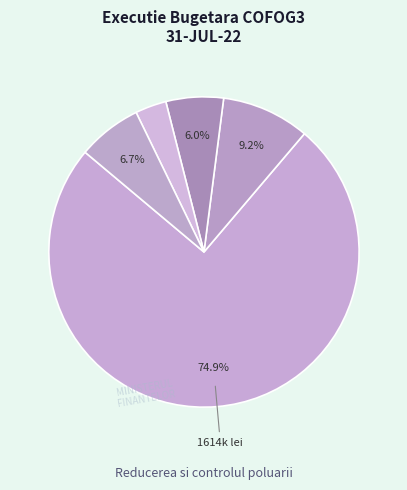

How many segments does this pie chart have?

5